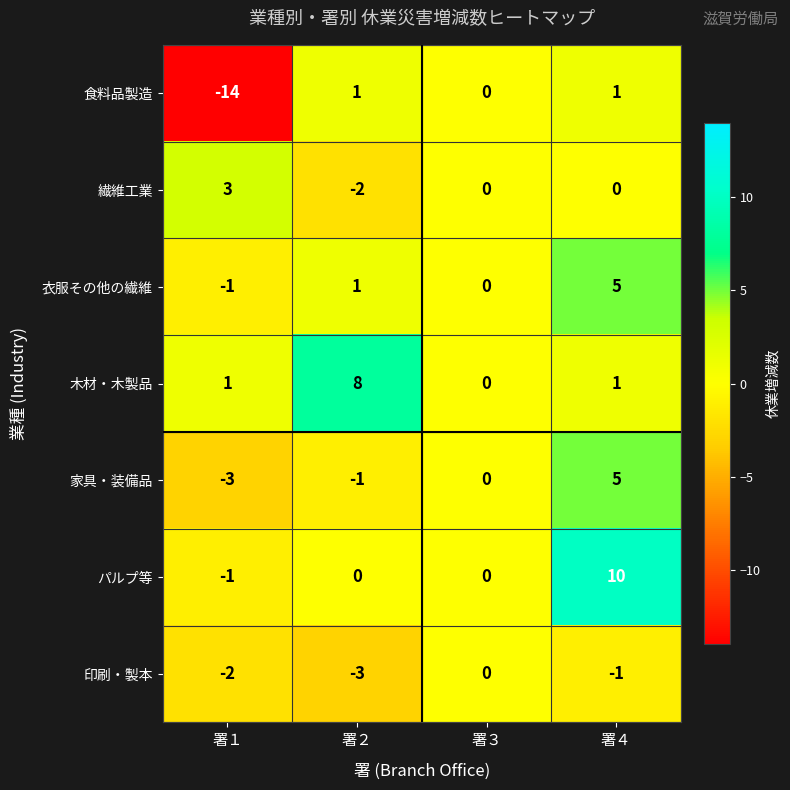

Between 署１ and 署２, which series saw the biggest shift?

食料品製造